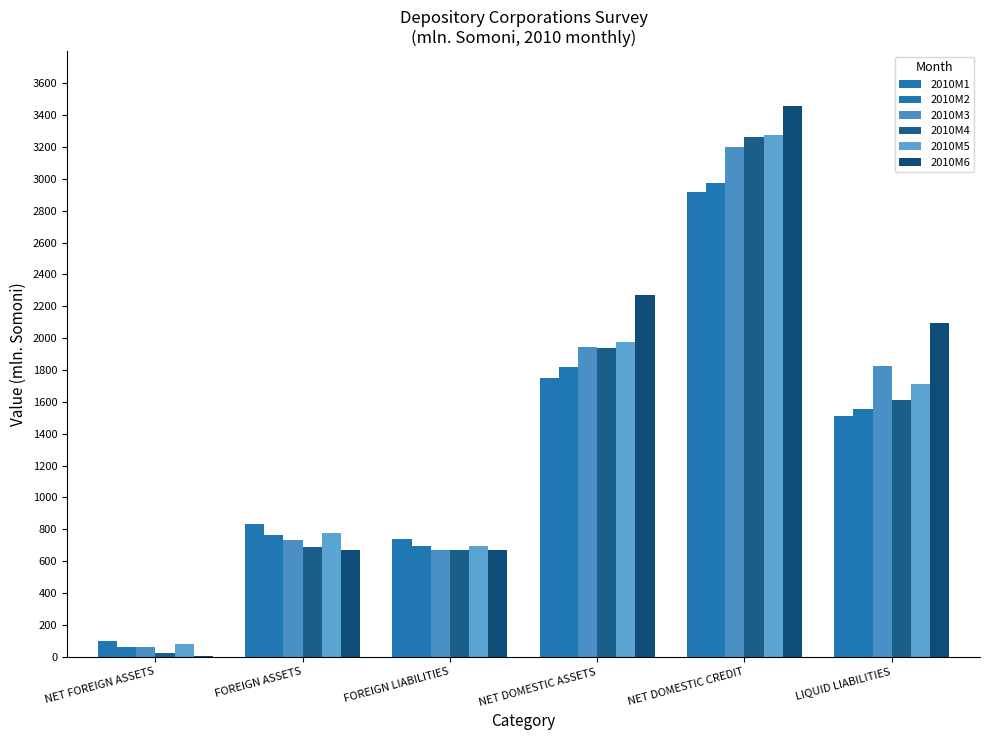

What are all the series names shown in the legend?

2010M1, 2010M2, 2010M3, 2010M4, 2010M5, 2010M6